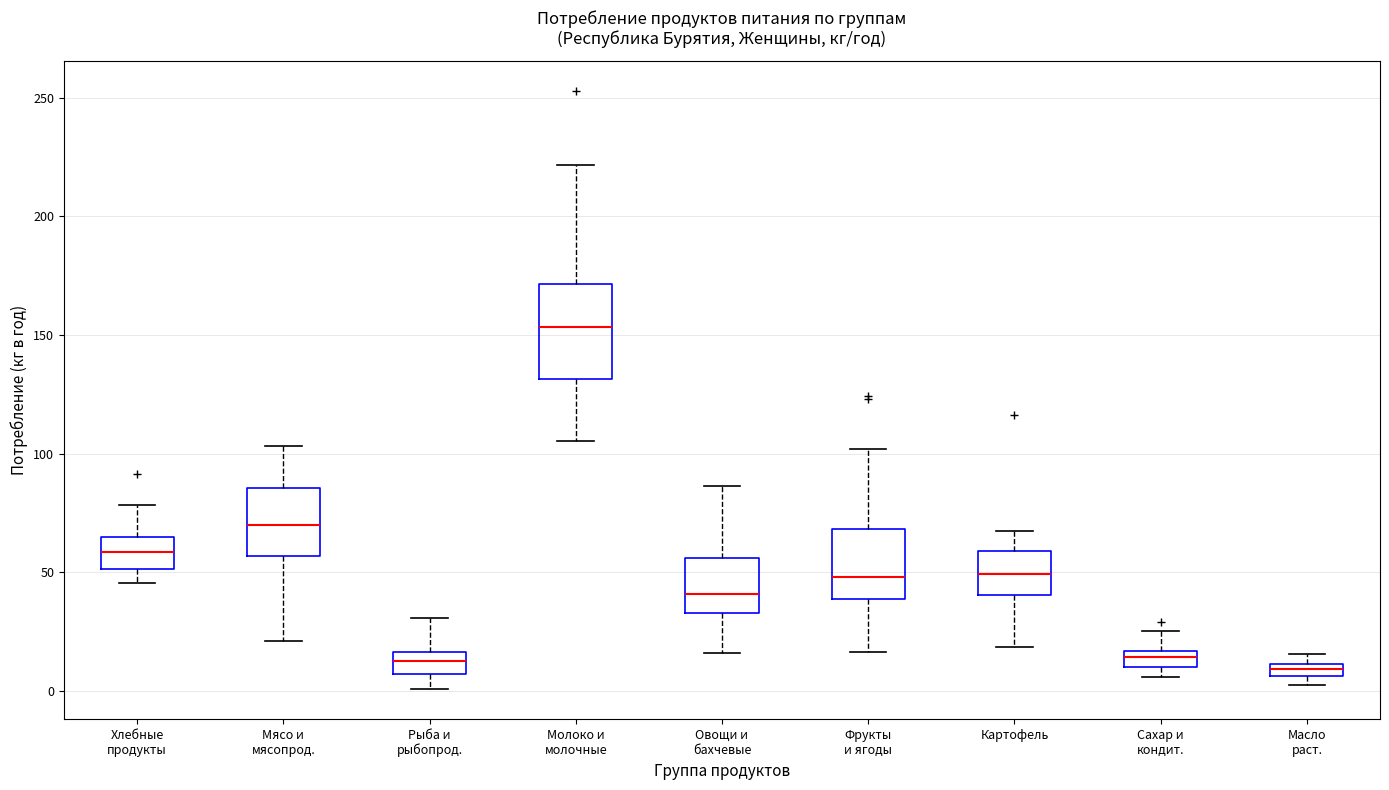

Where does the lower whisker of the box for Хлебные продукты end on the y-axis? The values are not printed on the chart, so give them approximately, as read against the axis.

45